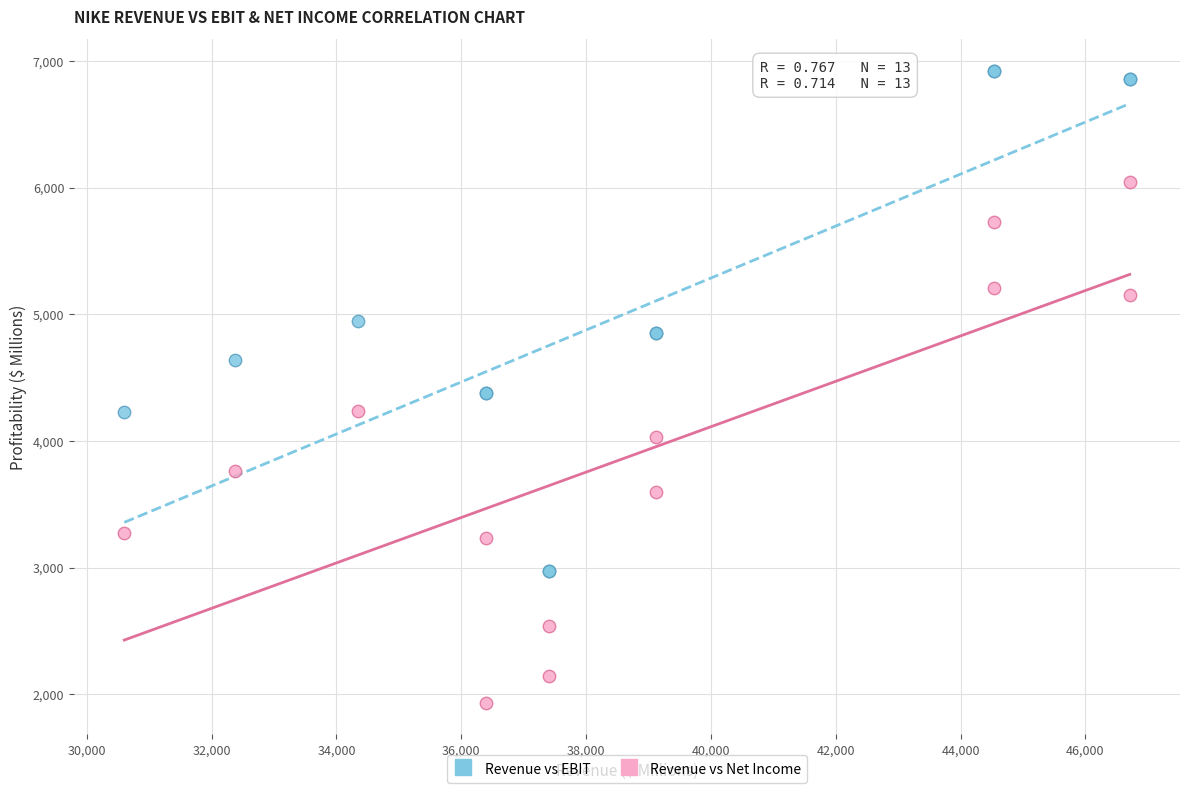

Which series reaches the maximum Y coordinate?

Revenue vs EBIT